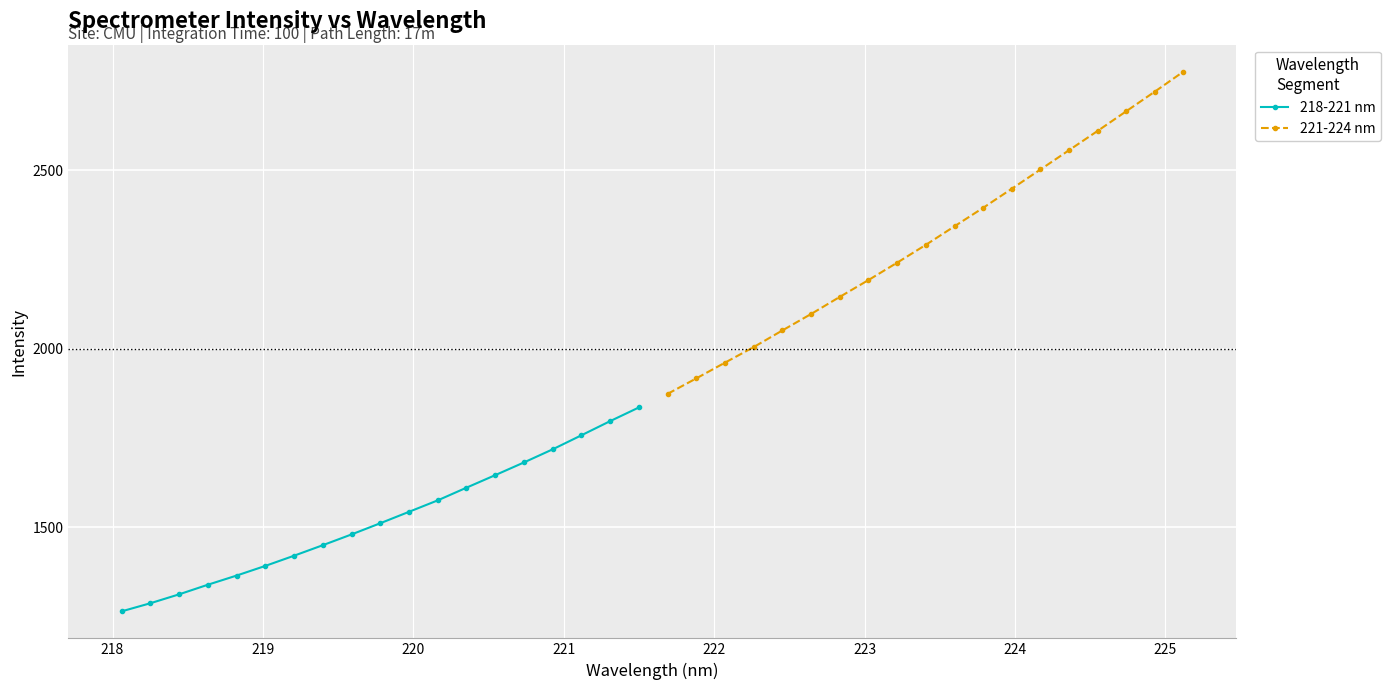

List the series in order of their overall mean, highest first.

221-224 nm, 218-221 nm